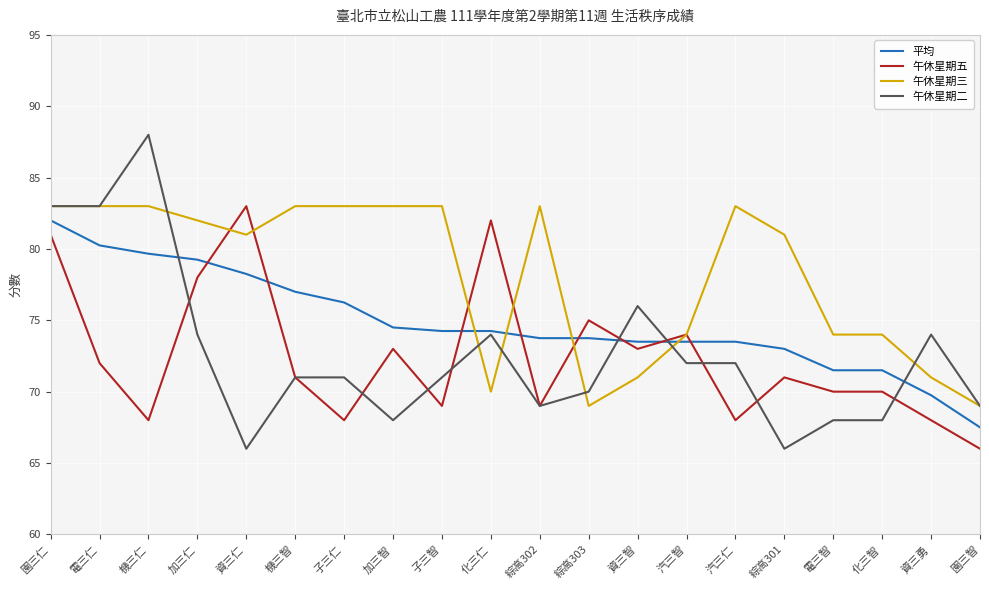

What is the difference between the highest and lowest values at 資三仁?

17.0